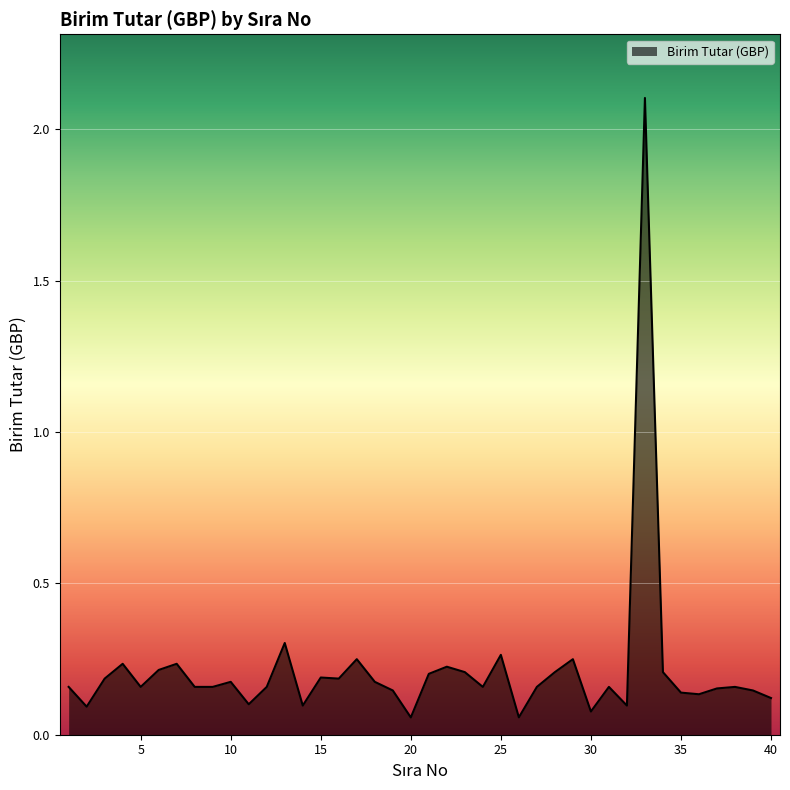

What is the difference between the maximum and minimum values?

2.0